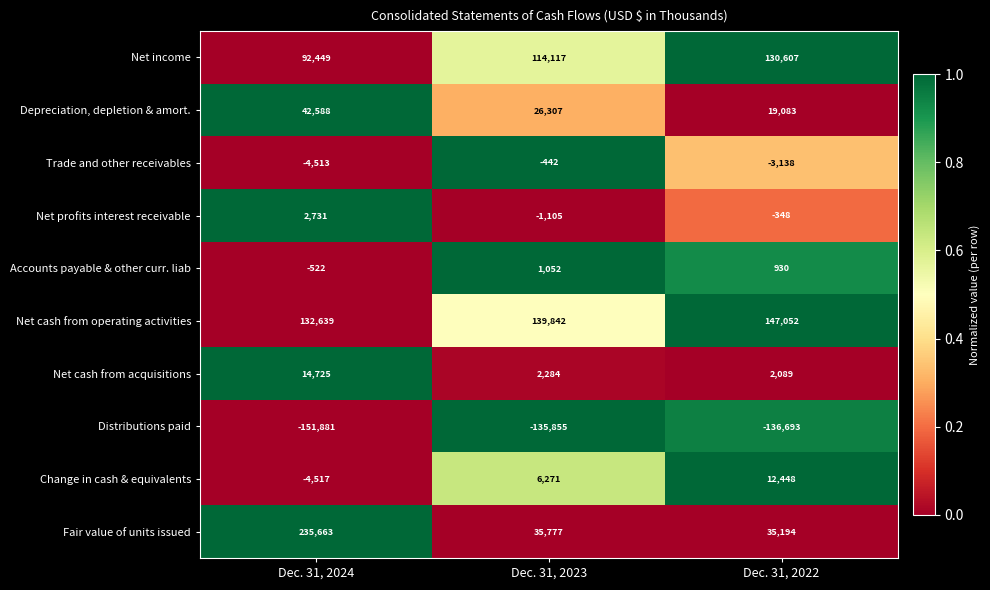

Which category has the highest value across all series?

Dec. 31, 2024